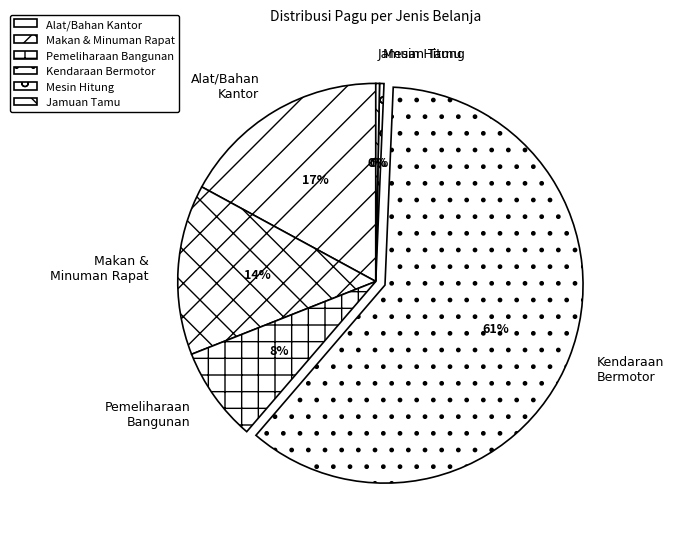

Which slice is the largest?

Kendaraan Bermotor